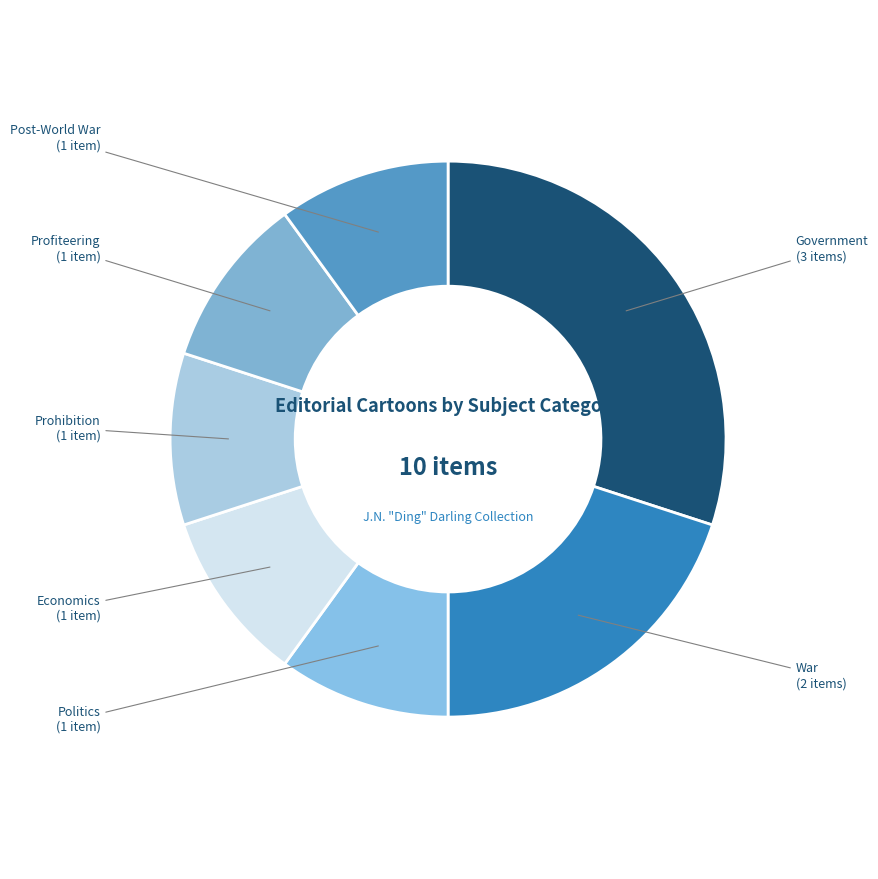

What is the largest slice in the pie chart?

Government